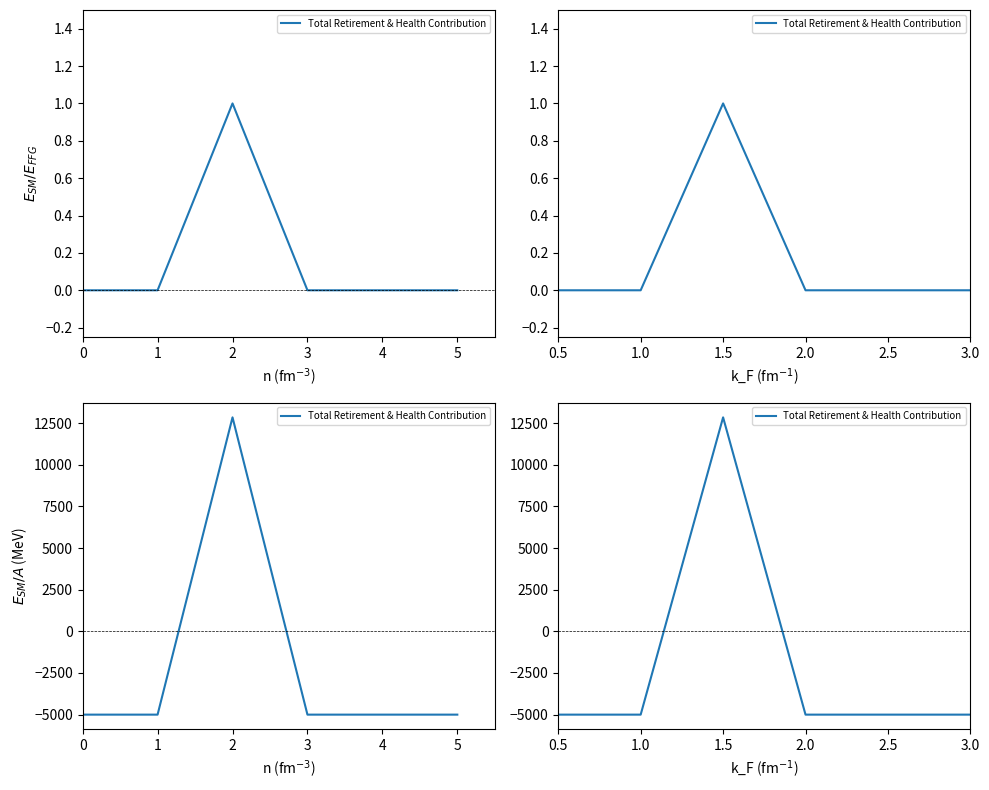

Rank the categories by value from lowest to highest.

0.5, 1.0, 2.0, 2.5, 3.0, 1.5